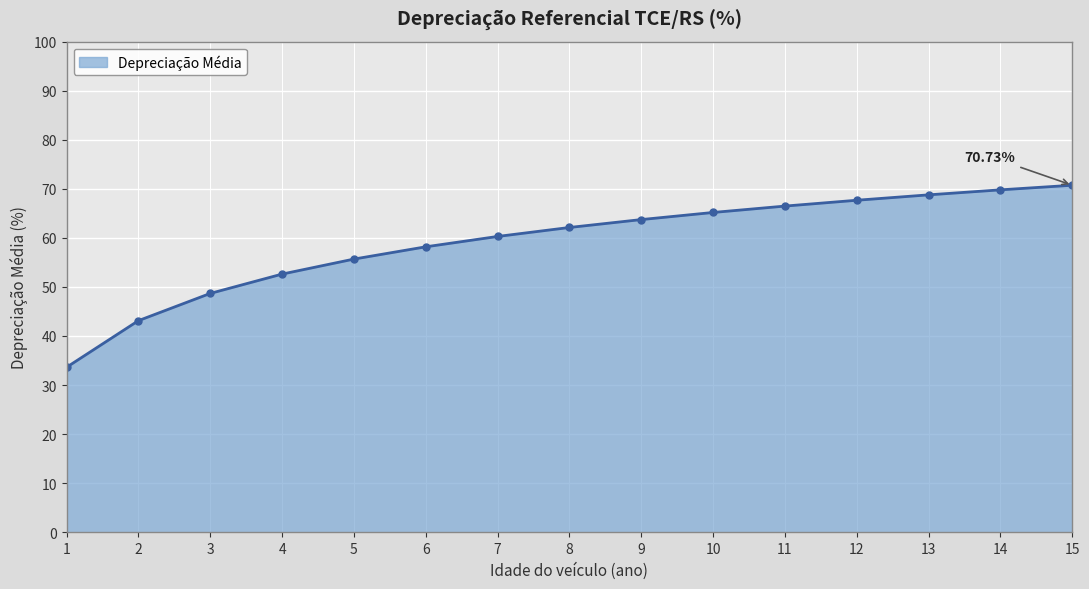

What is the difference between the maximum and minimum values?

37.1